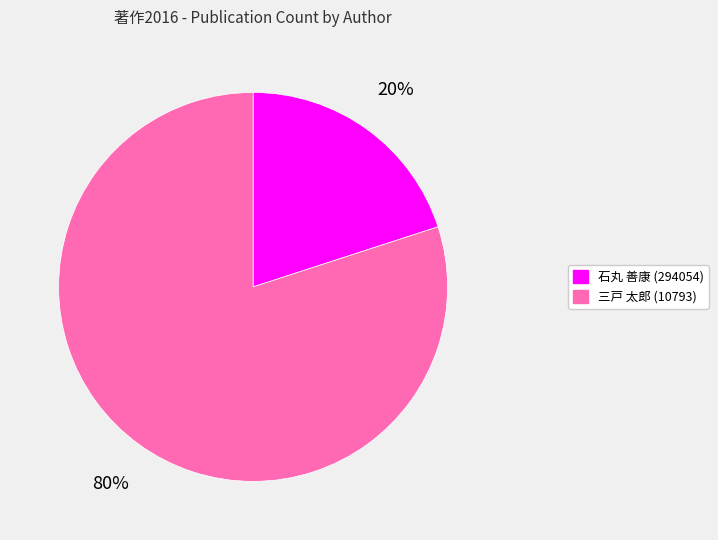

Is the sum of 三戸 太郎 (10793) and 石丸 善康 (294054) greater than half?

Yes